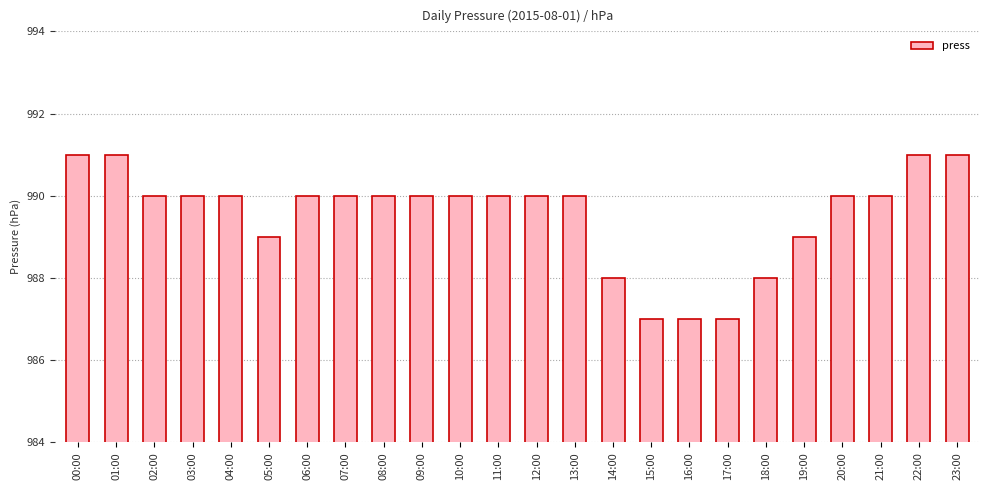

The value at 07:00 is 310. True or false?

False